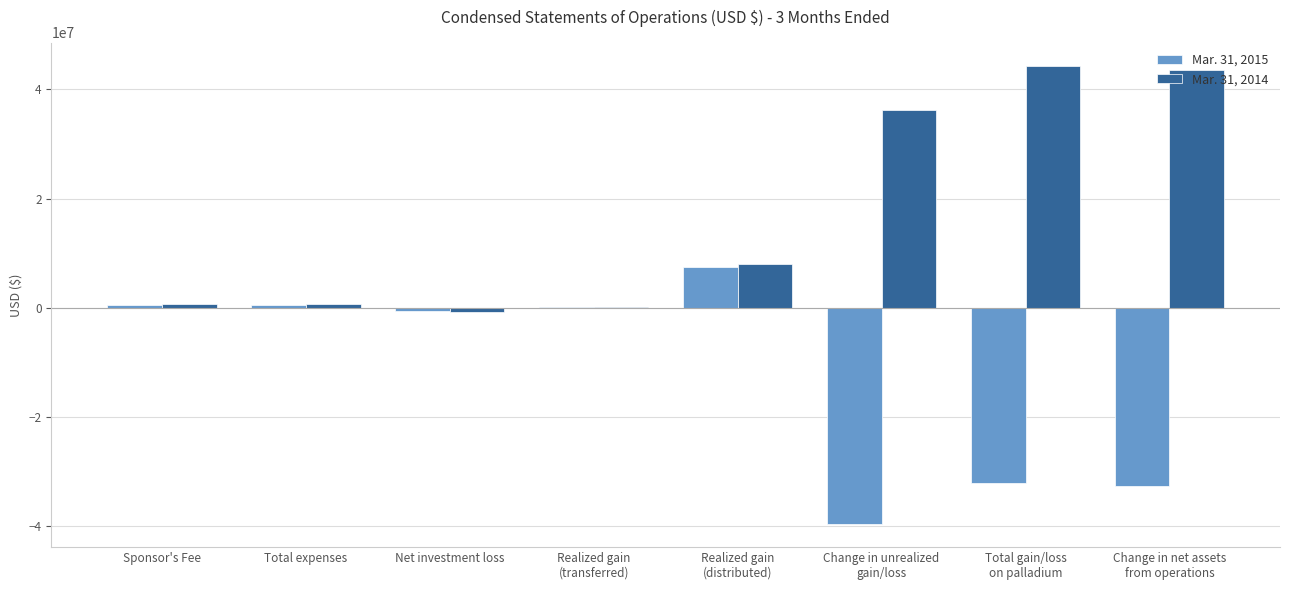

What is the greatest value displayed?

44369000